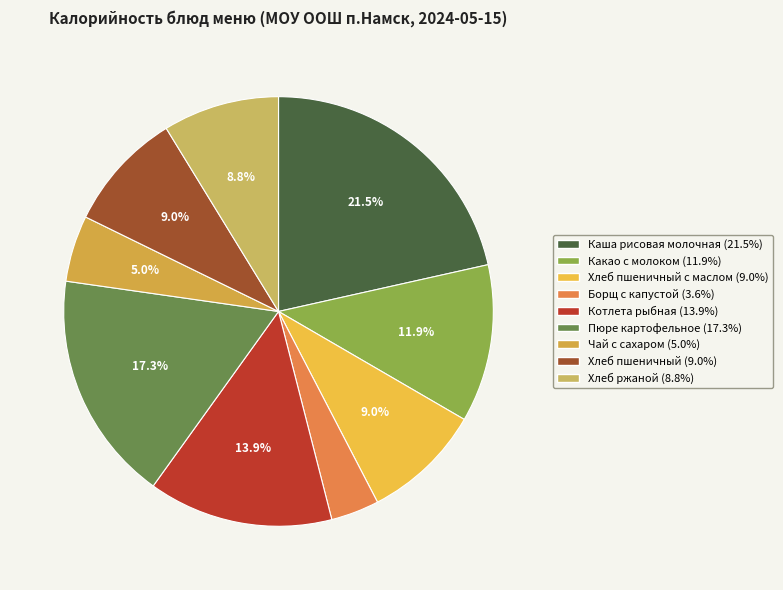

Count the number of slices in the pie.

9